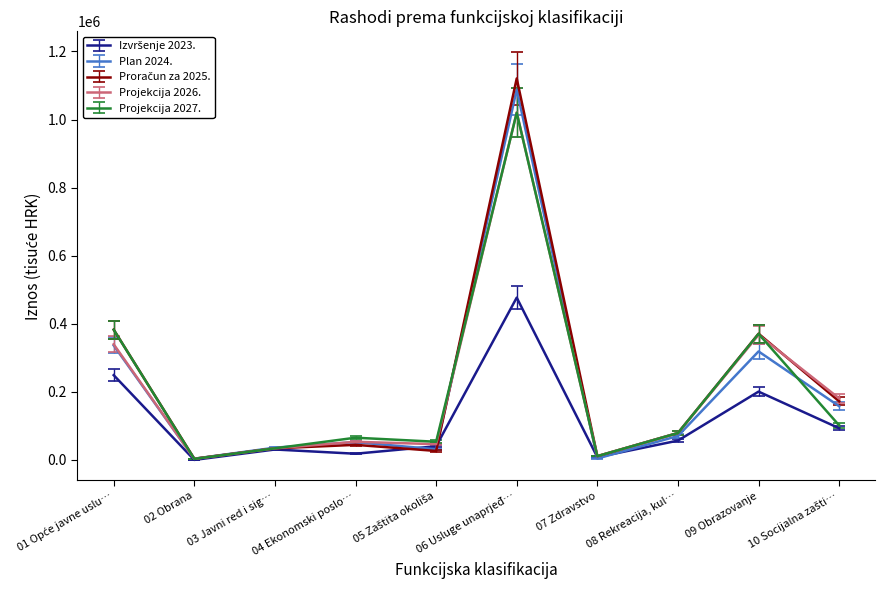

Which label corresponds to the largest value in the chart?

06 Usluge unaprjeđ…